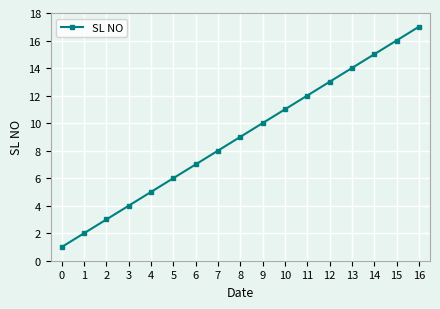

What is the change in value from 3 to 11?

+8